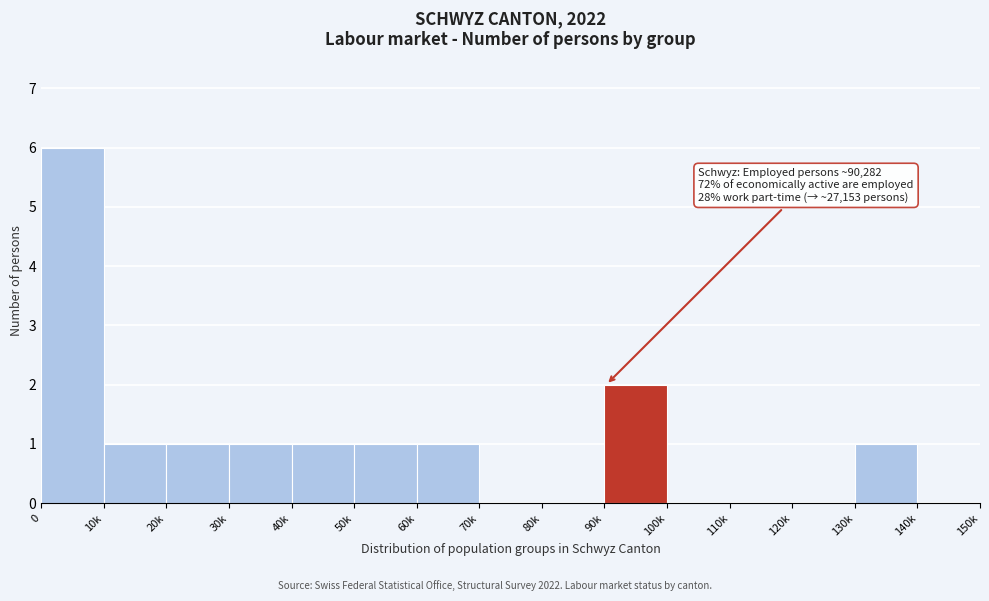

Reading left to right, transcribe all the data shown in this chart.

0=6	10k=1	20k=1	30k=1	40k=1	50k=1	60k=1	70k=0	80k=0	90k=2	100k=0	110k=0	120k=0	130k=1	140k=0